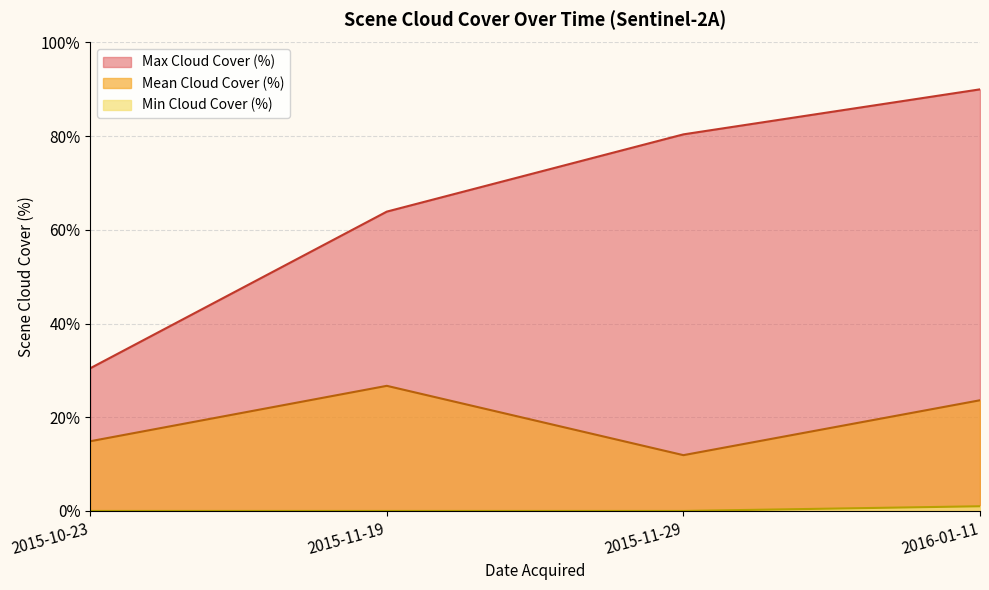

The value of Min Cloud Cover (%) at 2015-10-23 is -7.2. True or false?

False